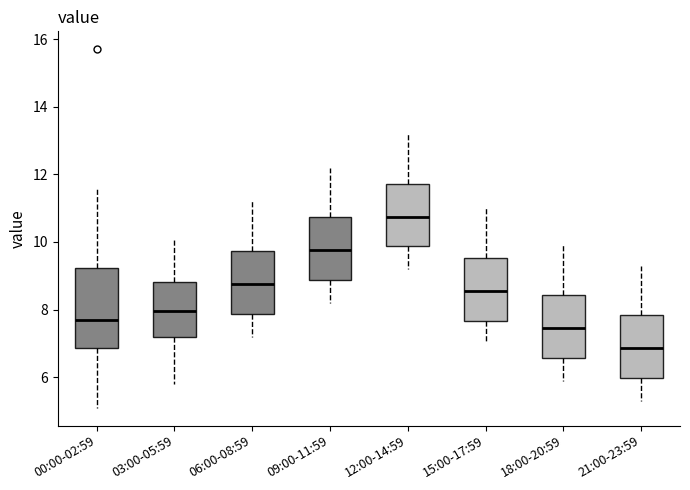

Where does the upper whisker of the box for 12:00-14:59 end on the y-axis? The values are not printed on the chart, so give them approximately, as read against the axis.

13.2